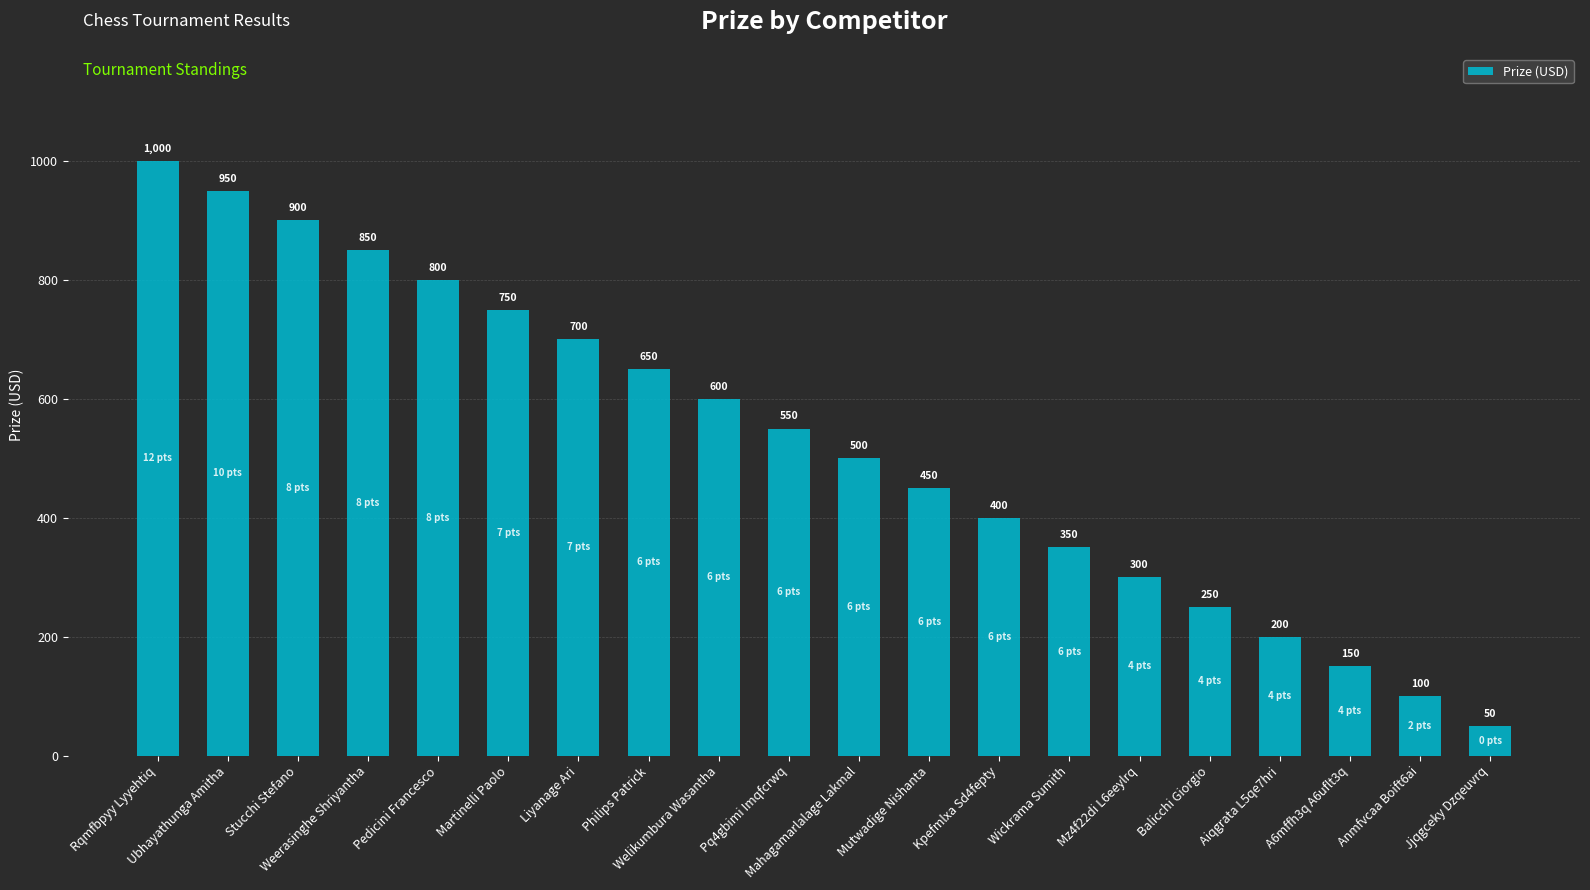

What is the ratio of the value at Stucchi Stefano to the value at Liyanage Ari?

1.3